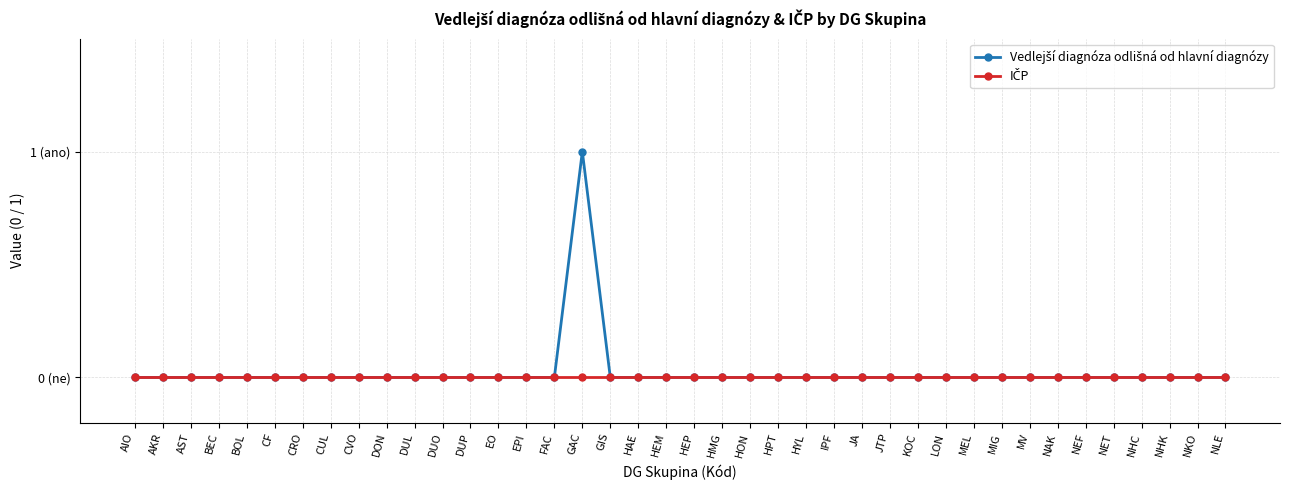

At which category is the sum across all series the highest?

GAC